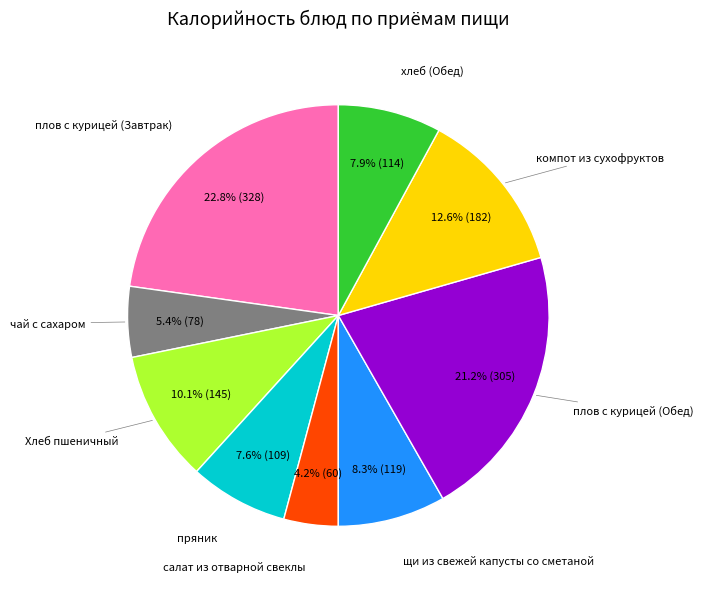

Is there any slice that represents more than half of the pie?

No